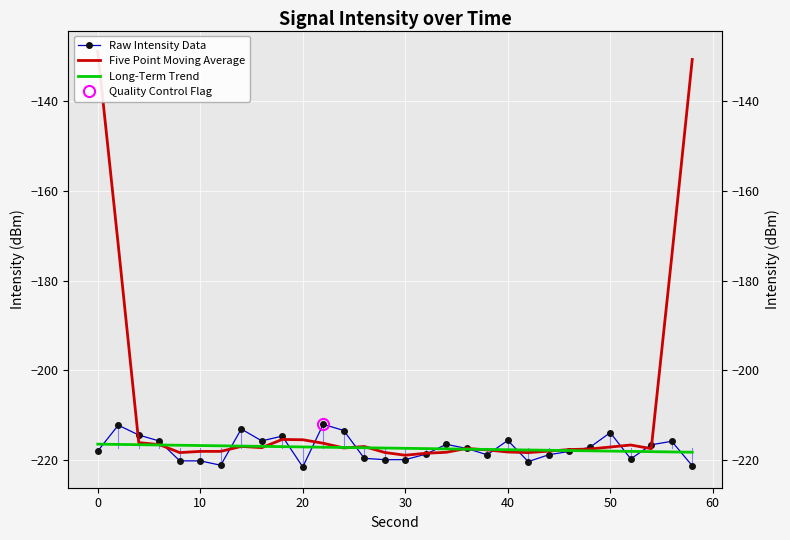

The Long-Term Trend series shows -342.4 at 18. True or false?

False